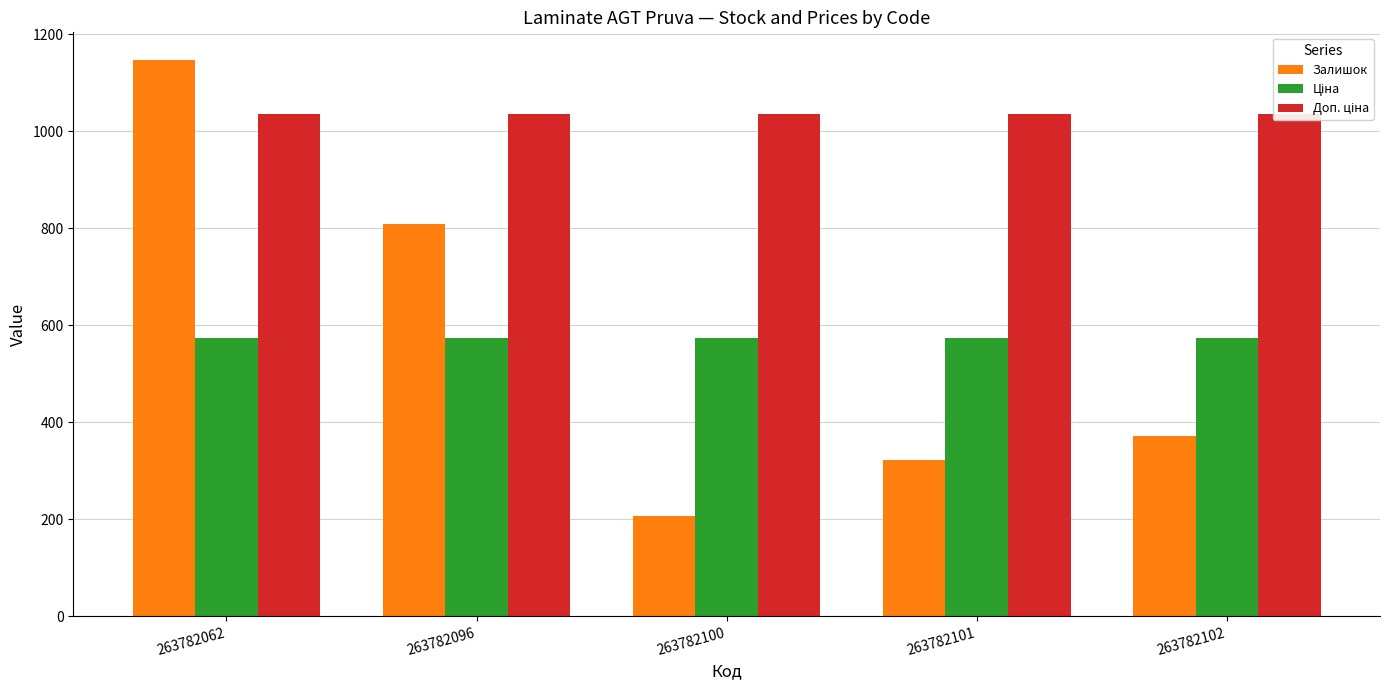

Reading left to right, list all the values displayed in this chart.

Залишок: 263782062=1147.0	263782096=810.0	263782100=207.0	263782101=322.0	263782102=372.0
Ціна: 263782062=573.5	263782096=573.5	263782100=573.5	263782101=573.5	263782102=573.5
Доп. ціна: 263782062=1035.1	263782096=1035.1	263782100=1035.1	263782101=1035.1	263782102=1035.1